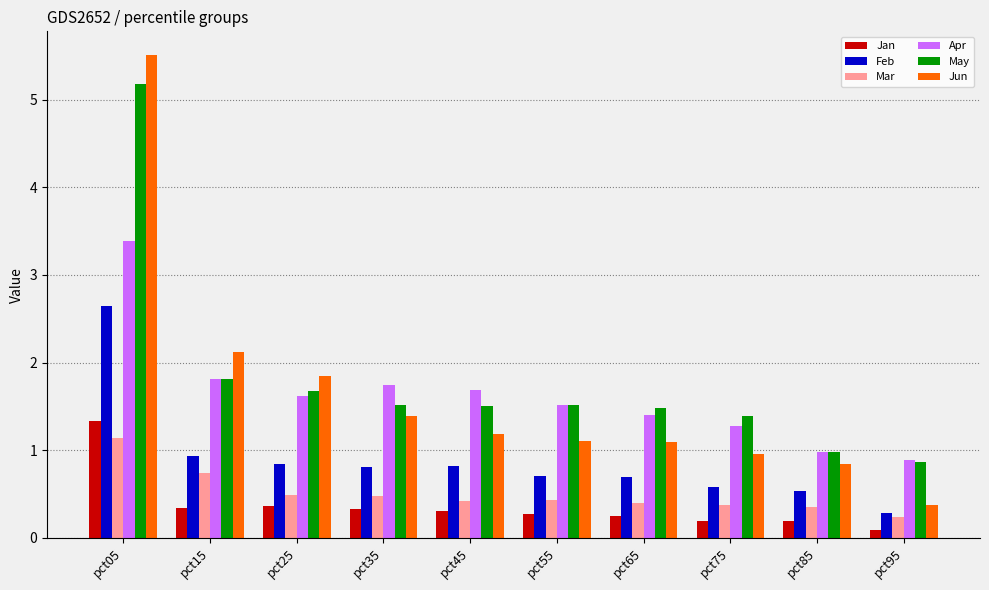

The May series shows 1.5 at pct35. True or false?

True